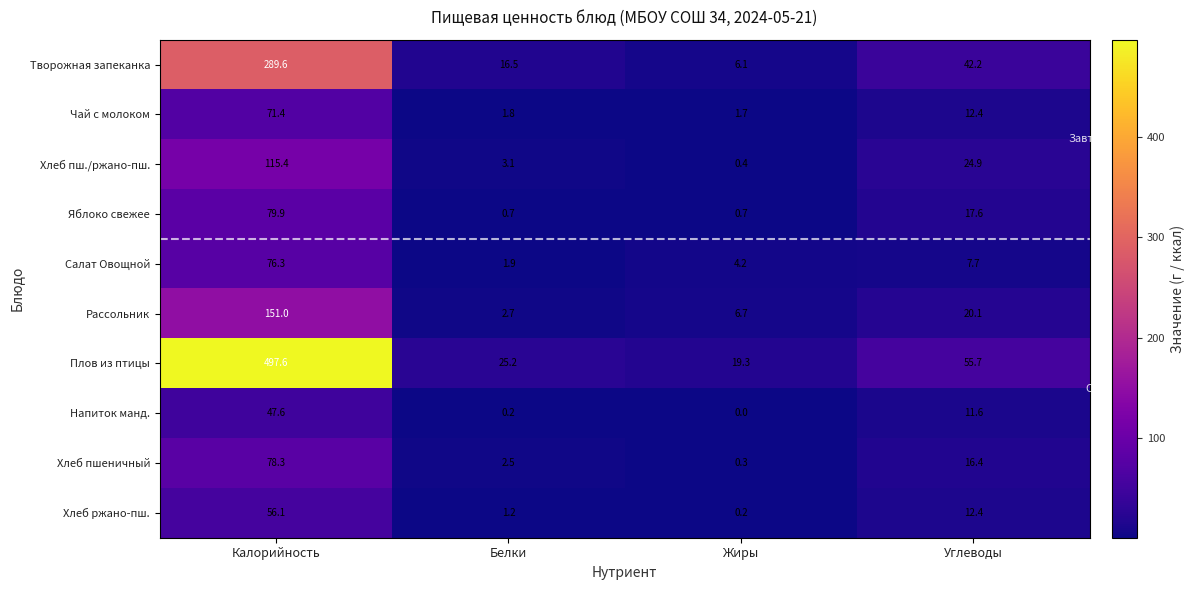

At which category is the sum across all series the highest?

Калорийность